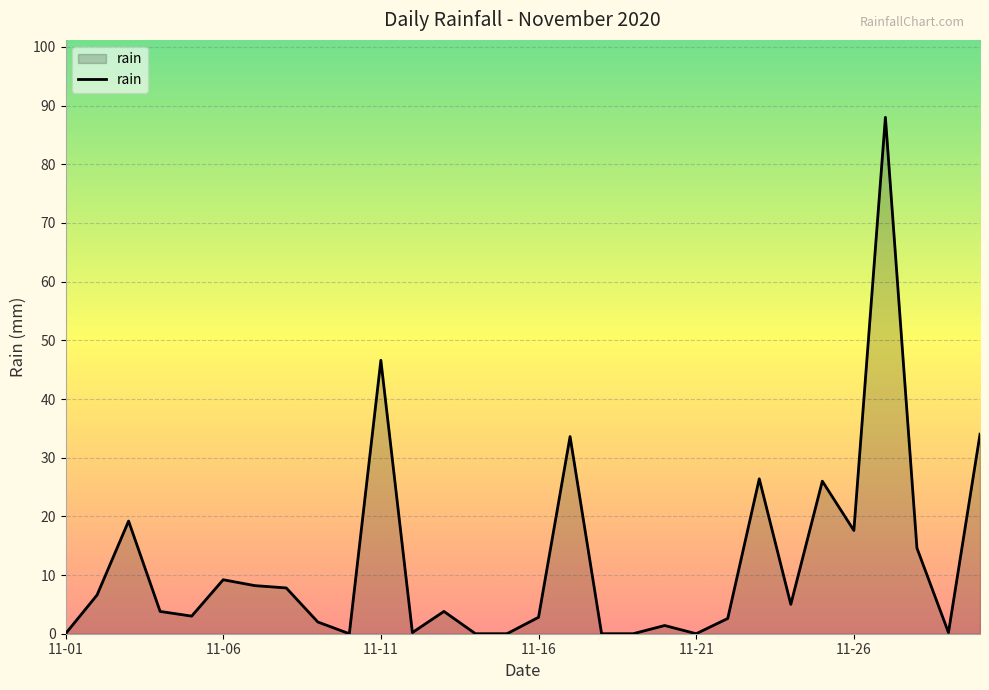

True or false: there are more than 2 points higher than both neighbors.

True